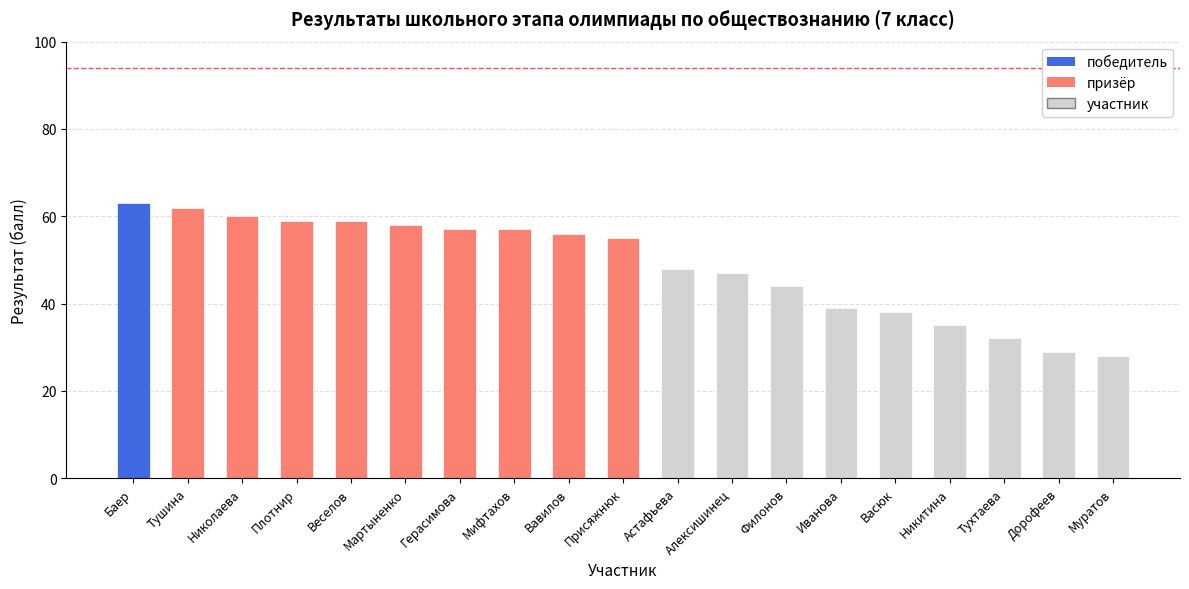

What is the sum of the values at Баер and Николаева?

123